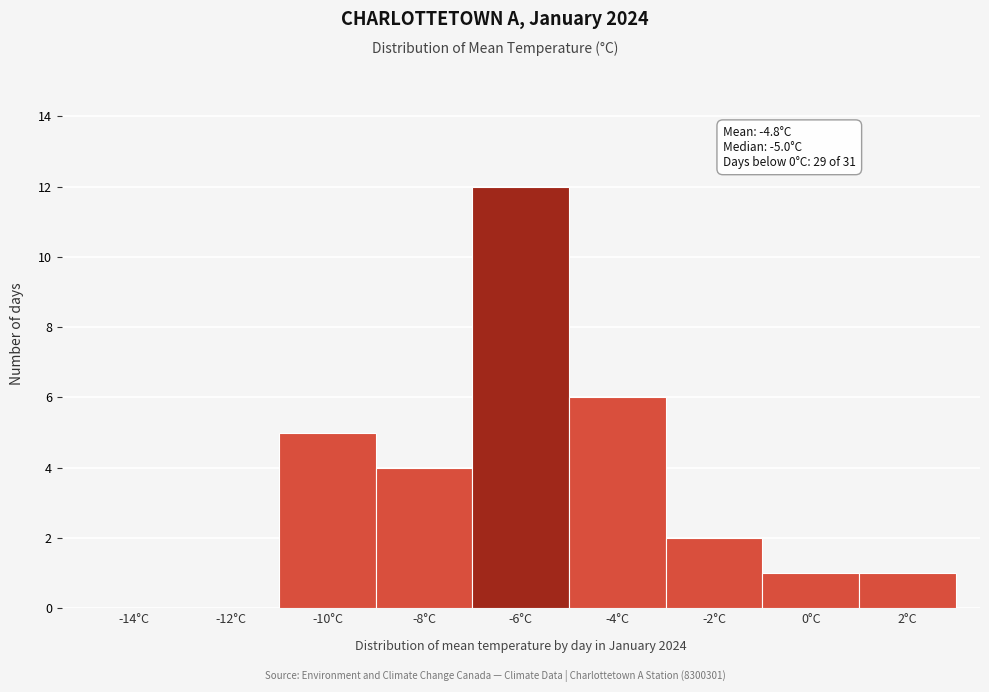

Reading left to right, extract all data points from this chart.

-14°C=0	-12°C=0	-10°C=5	-8°C=4	-6°C=12	-4°C=6	-2°C=2	0°C=1	2°C=1